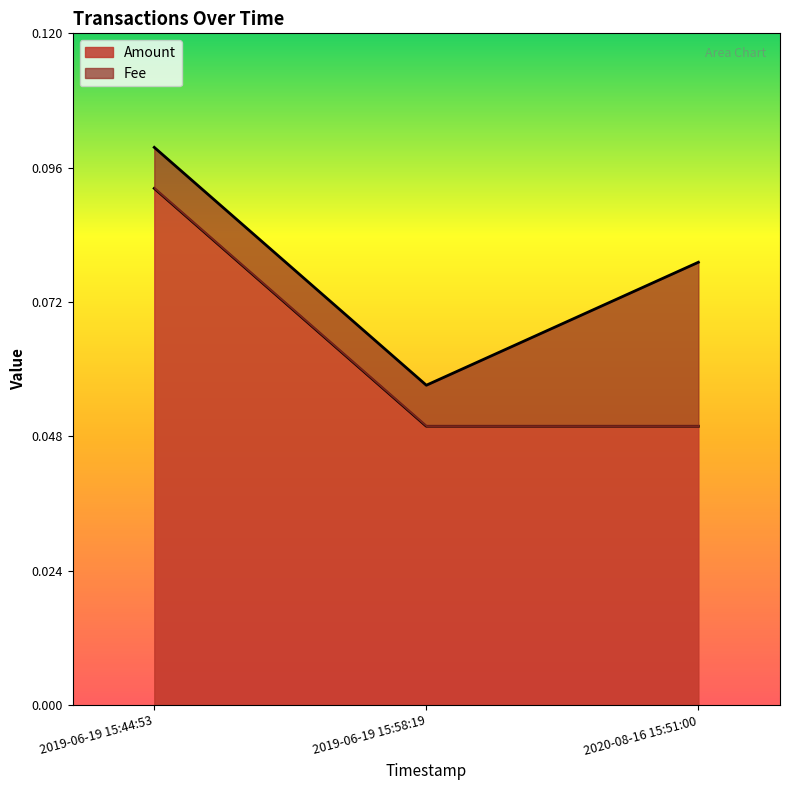

What is the label of the 1st point from the right?

2020-08-16 15:51:00